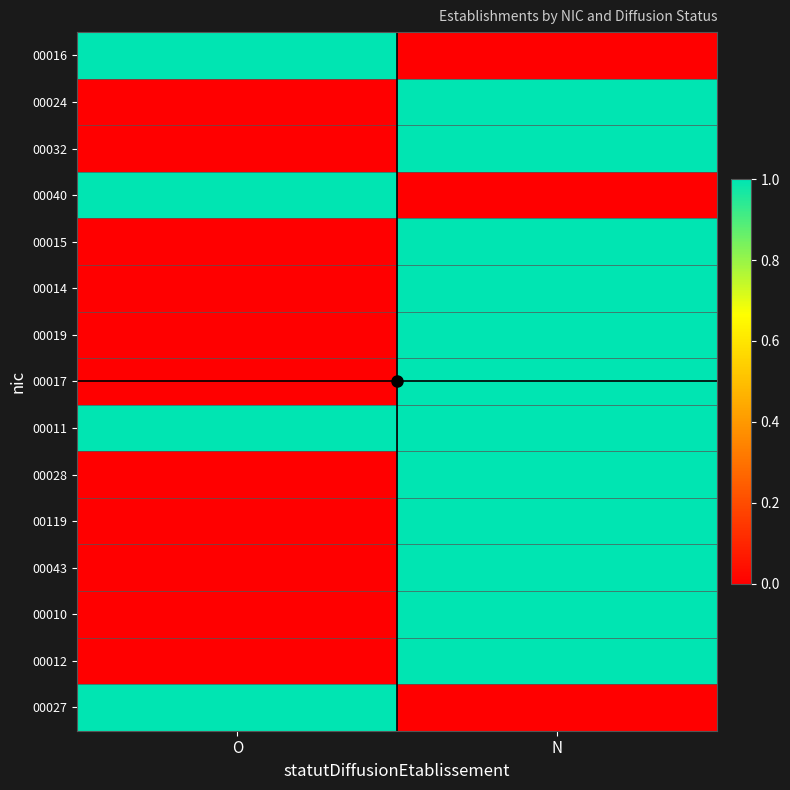

List the series in order of their peak value, lowest first.

00016, 00024, 00032, 00040, 00015, 00014, 00019, 00017, 00011, 00028, 00119, 00043, 00010, 00012, 00027